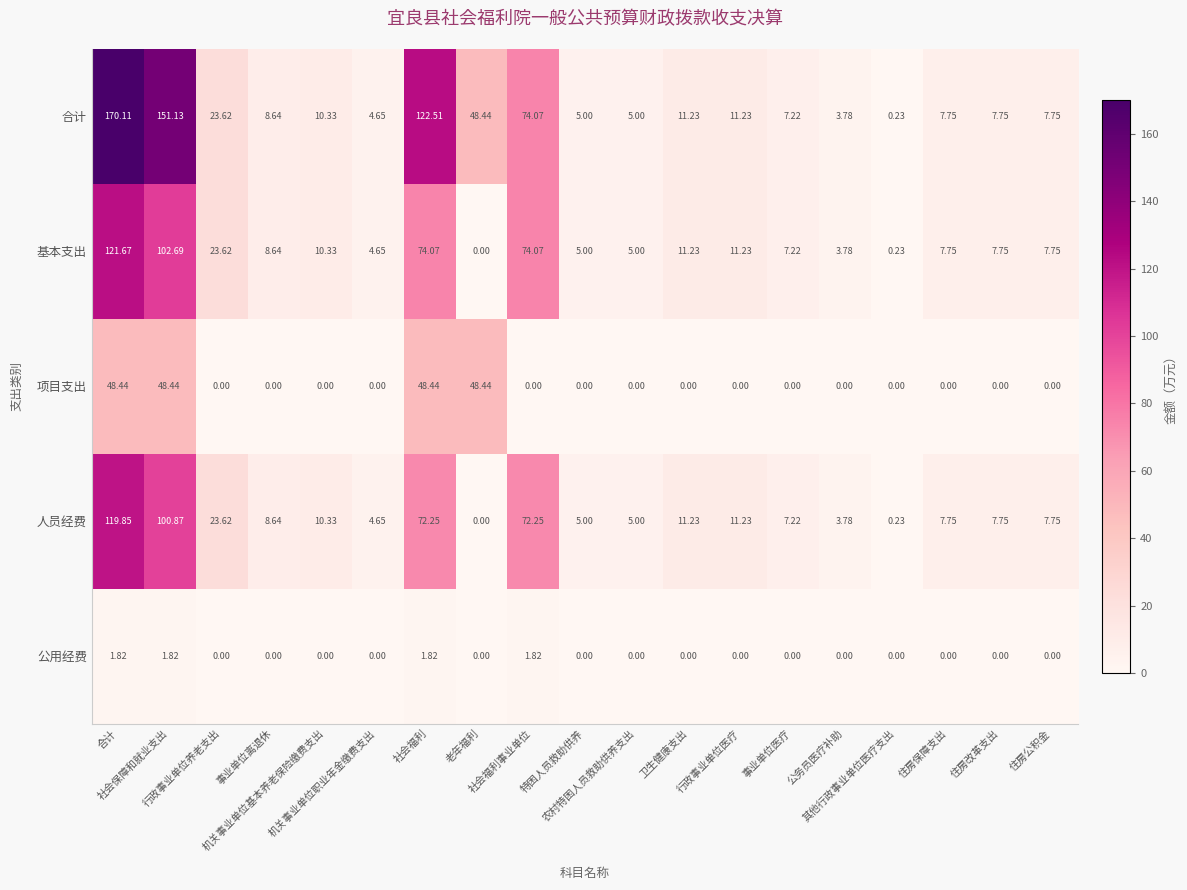

List the series in order of their peak value, lowest first.

公用经费, 项目支出, 人员经费, 基本支出, 合计